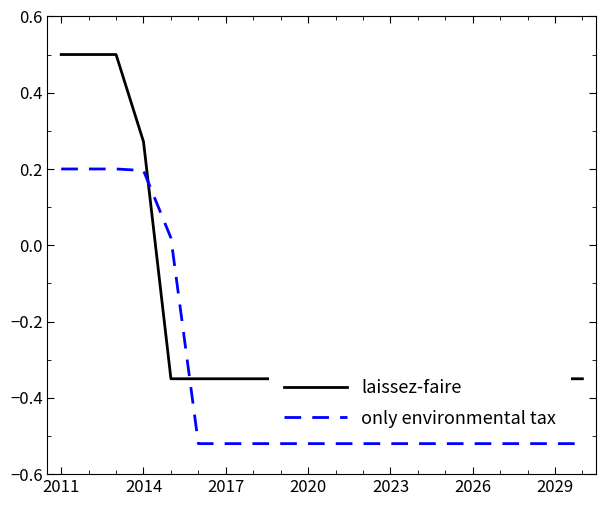

What are all the series names shown in the legend?

laissez-faire, only environmental tax